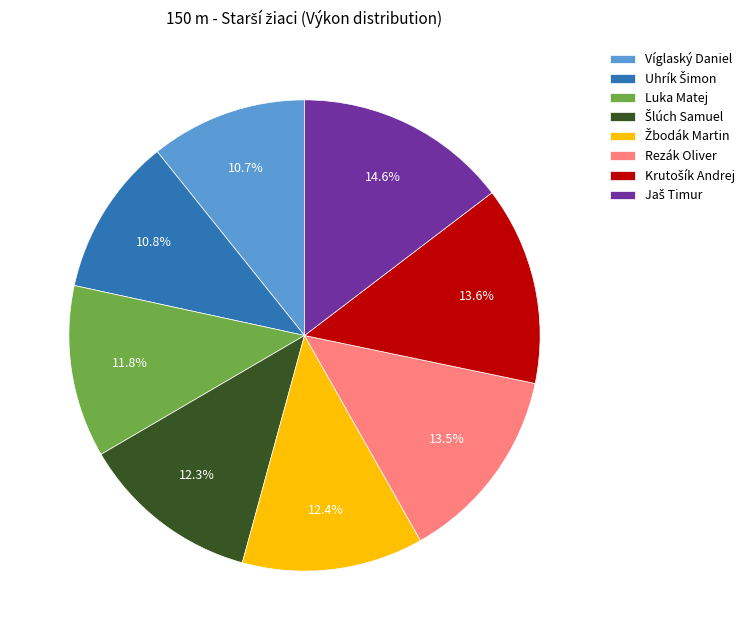

True or false: Víglaský Daniel accounts for 22% of the total.

False